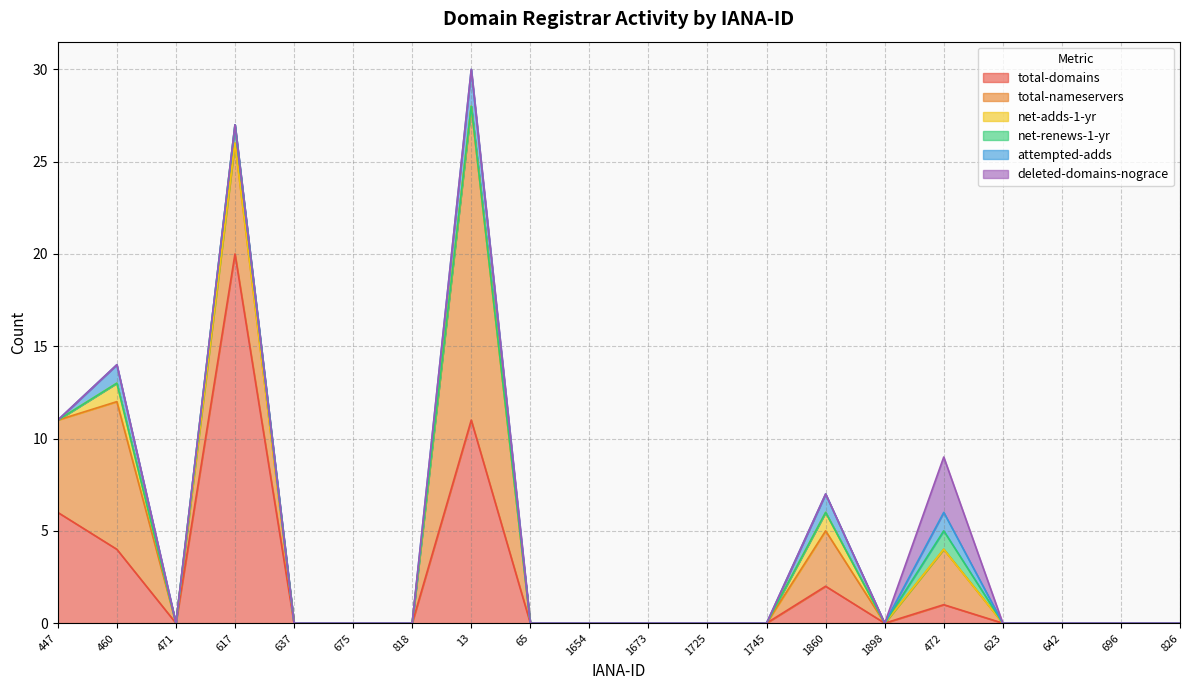

True or false: net-renews-1-yr and deleted-domains-nograce intersect in this chart.

False